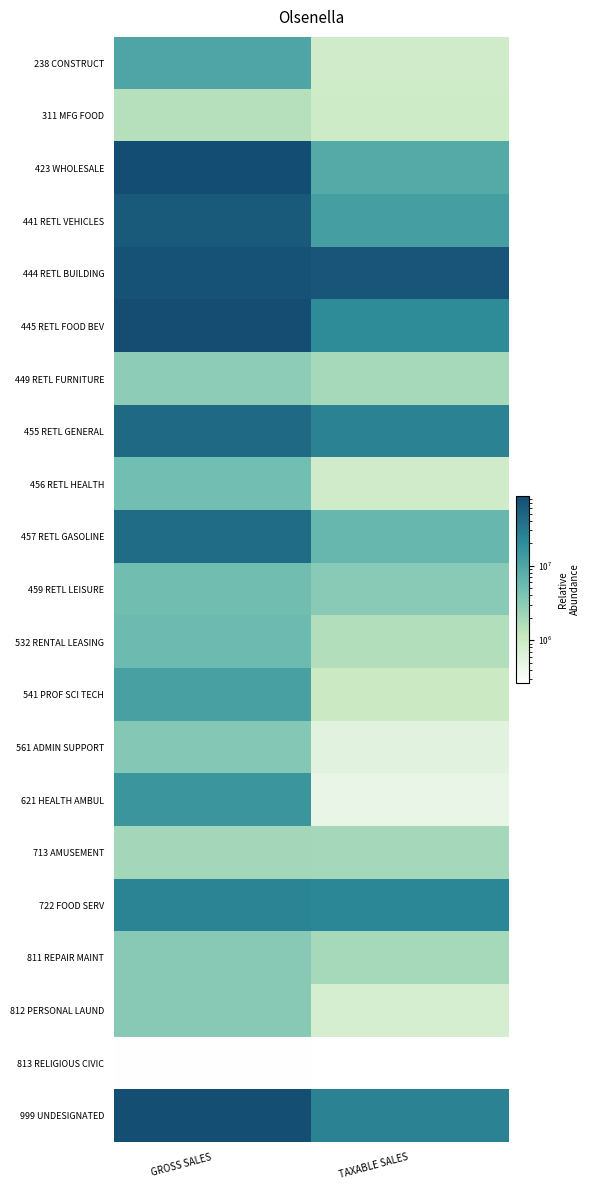

Which has a higher value, TAXABLE SALES or GROSS SALES?

GROSS SALES